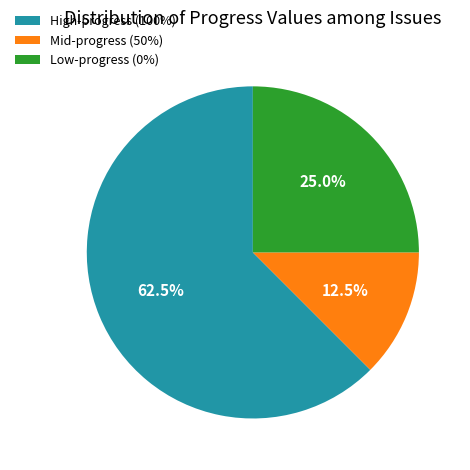

Approximately how many times larger is the value at High-progress (100%) compared to Mid-progress (50%)?

5.0